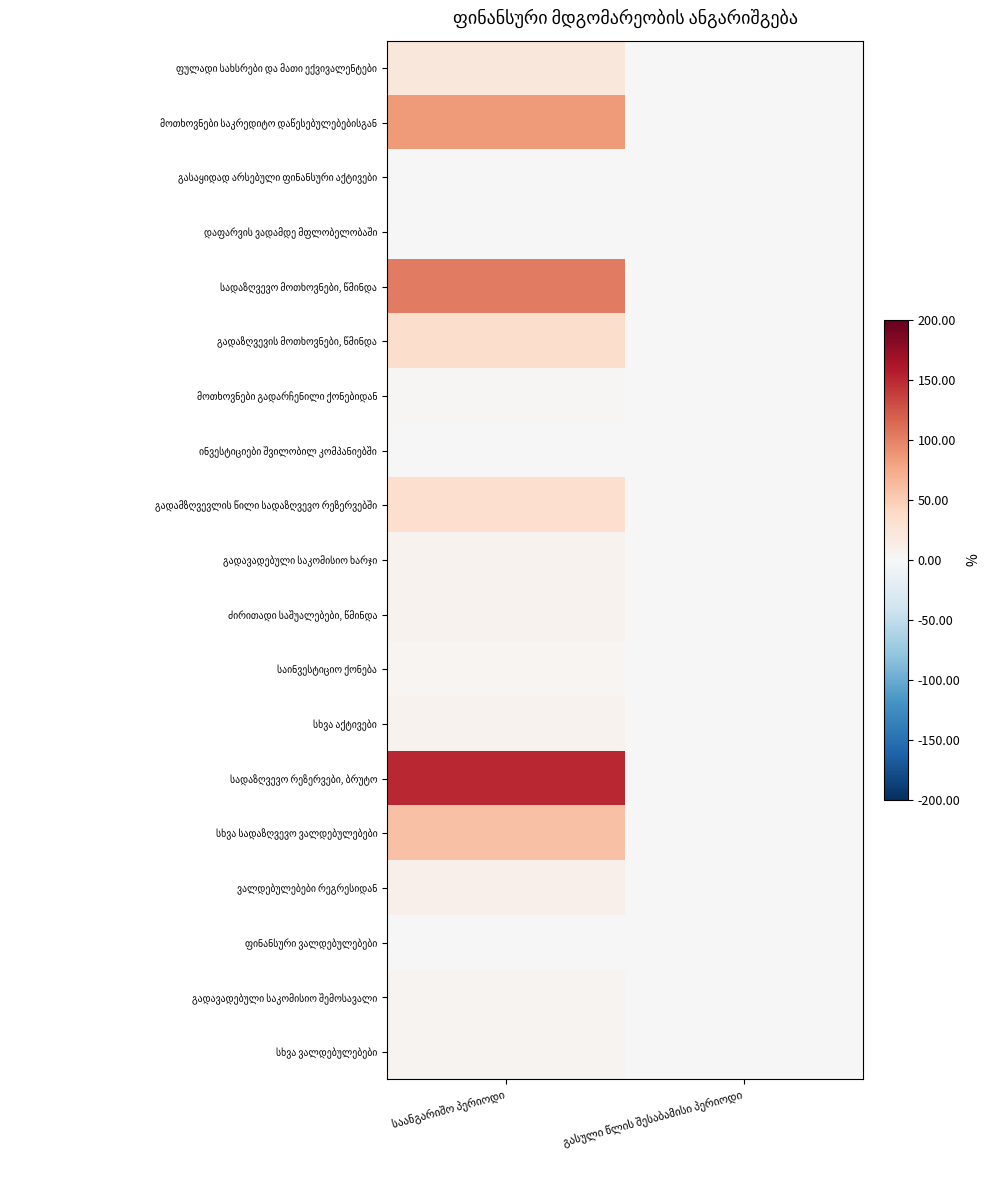

At საანგარიშო პერიოდი, list the series in order from largest to smallest.

სადაზღვევო რეზერვები, ბრუტო, სადაზღვევო მოთხოვნები, წმინდა, მოთხოვნები საკრედიტო დაწესებულებებისგან, სხვა სადაზღვევო ვალდებულებები, გადაზღვევის მოთხოვნები, წმინდა, გადამზღვევლის წილი სადაზღვევო რეზერვებში, ფულადი სახსრები და მათი ექვივალენტები, ვალდებულებები რეგრესიდან, სხვა აქტივები, ძირითადი საშუალებები, წმინდა, გადავადებული საკომისიო ხარჯი, სხვა ვალდებულებები, გადავადებული საკომისიო შემოსავალი, საინვესტიციო ქონება, მოთხოვნები გადარჩენილი ქონებიდან, ფინანსური ვალდებულებები, ინვესტიციები შვილობილ კომპანიებში, გასაყიდად არსებული ფინანსური აქტივები, დაფარვის ვადამდე მფლობელობაში